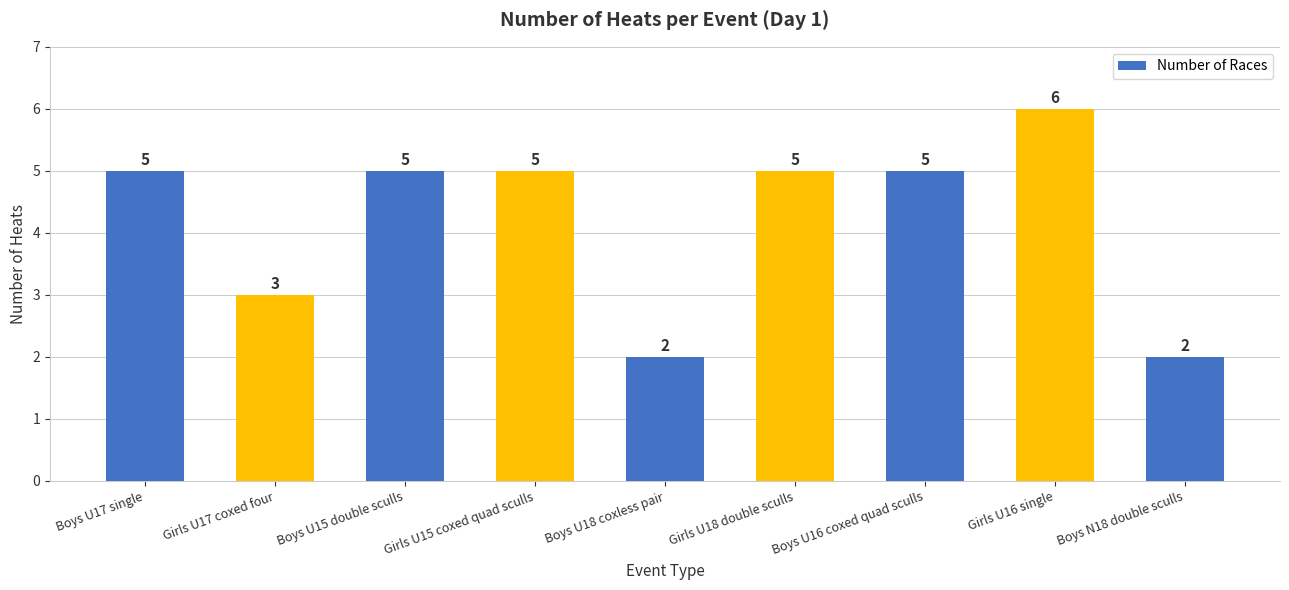

Reading left to right, what are all the values shown in this chart?

Boys U17 single=5	Girls U17 coxed four=3	Boys U15 double sculls=5	Girls U15 coxed quad sculls=5	Boys U18 coxless pair=2	Girls U18 double sculls=5	Boys U16 coxed quad sculls=5	Girls U16 single=6	Boys N18 double sculls=2